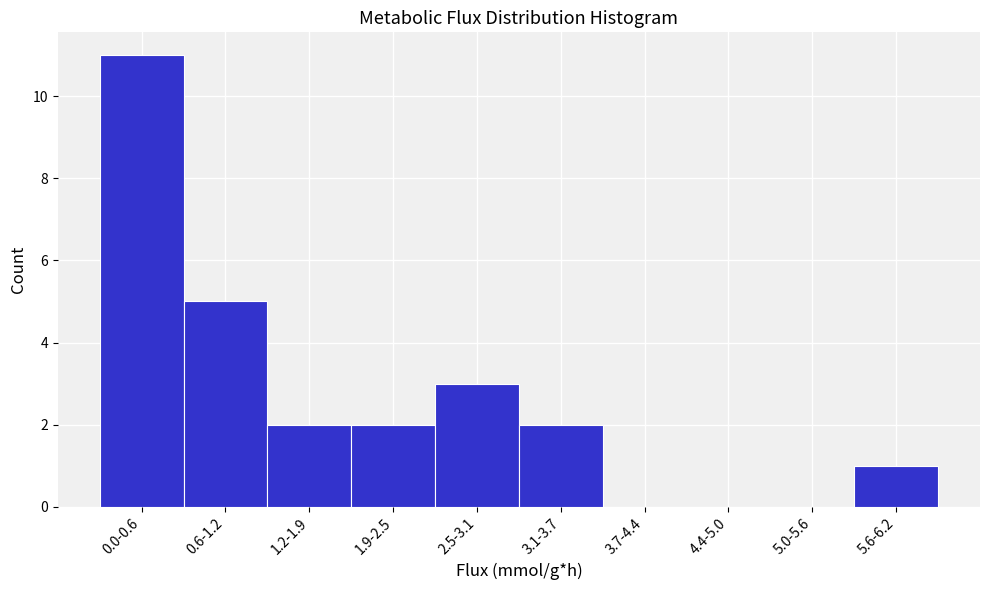

Reading left to right, extract all data points from this chart.

0.0-0.6=11	0.6-1.2=5	1.2-1.9=2	1.9-2.5=2	2.5-3.1=3	3.1-3.7=2	3.7-4.4=0	4.4-5.0=0	5.0-5.6=0	5.6-6.2=1